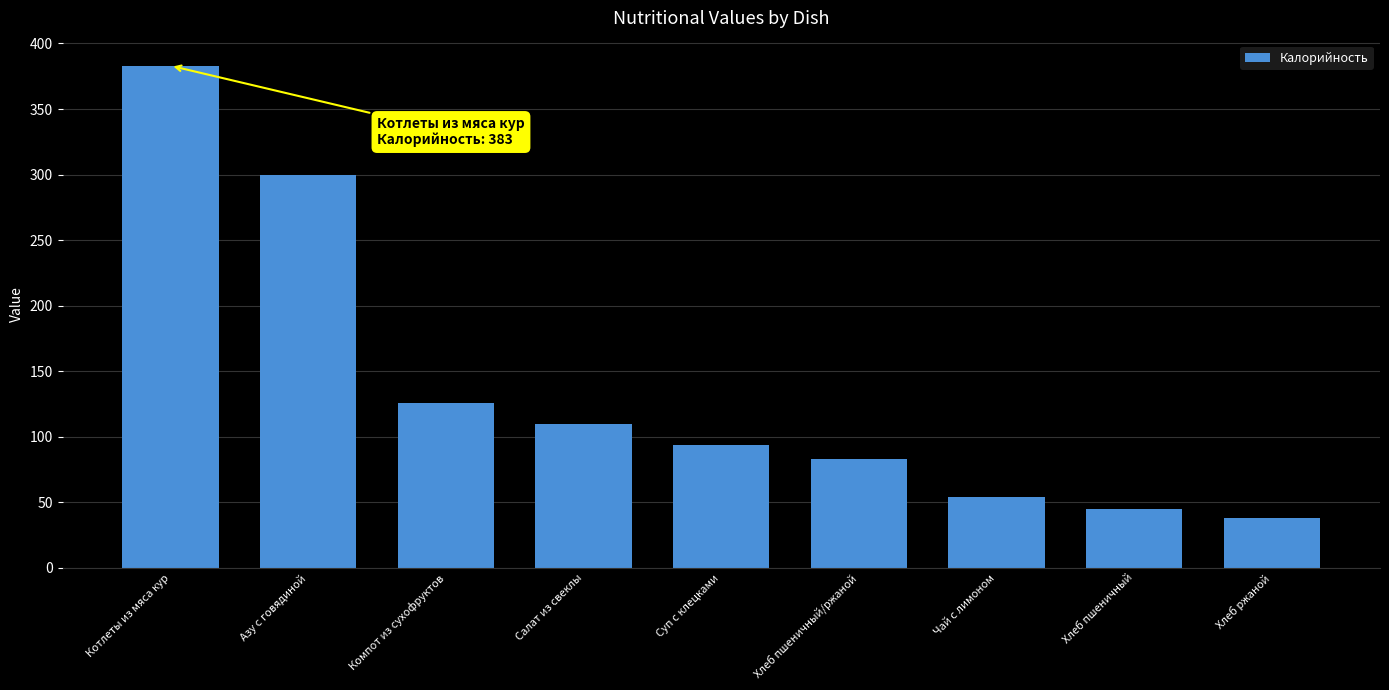

What is the difference between the maximum and minimum values?

345.0